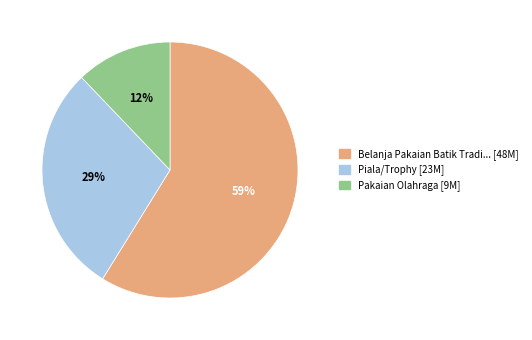

Does any single category account for the majority?

Yes